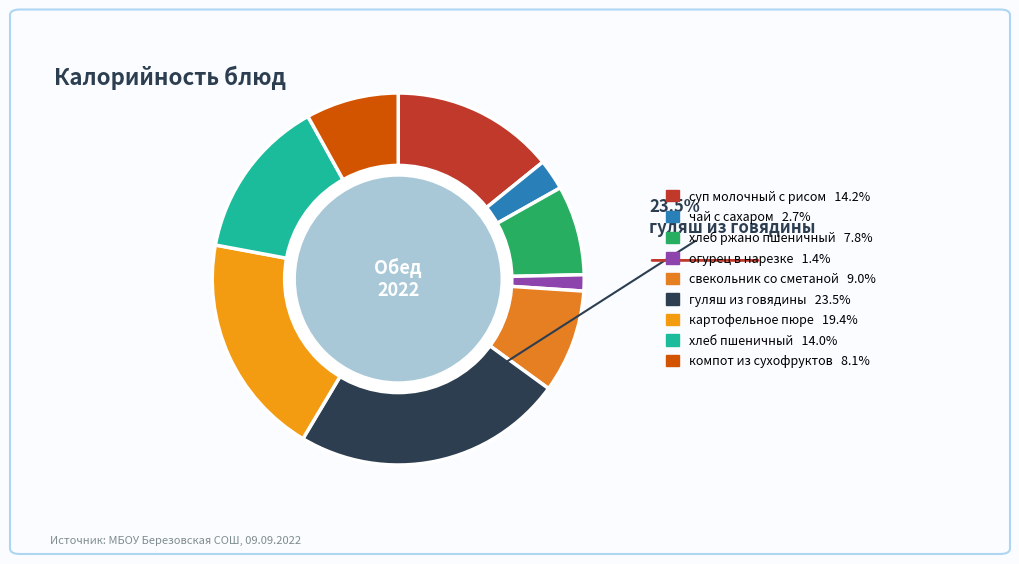

How many slices are in this pie chart?

9